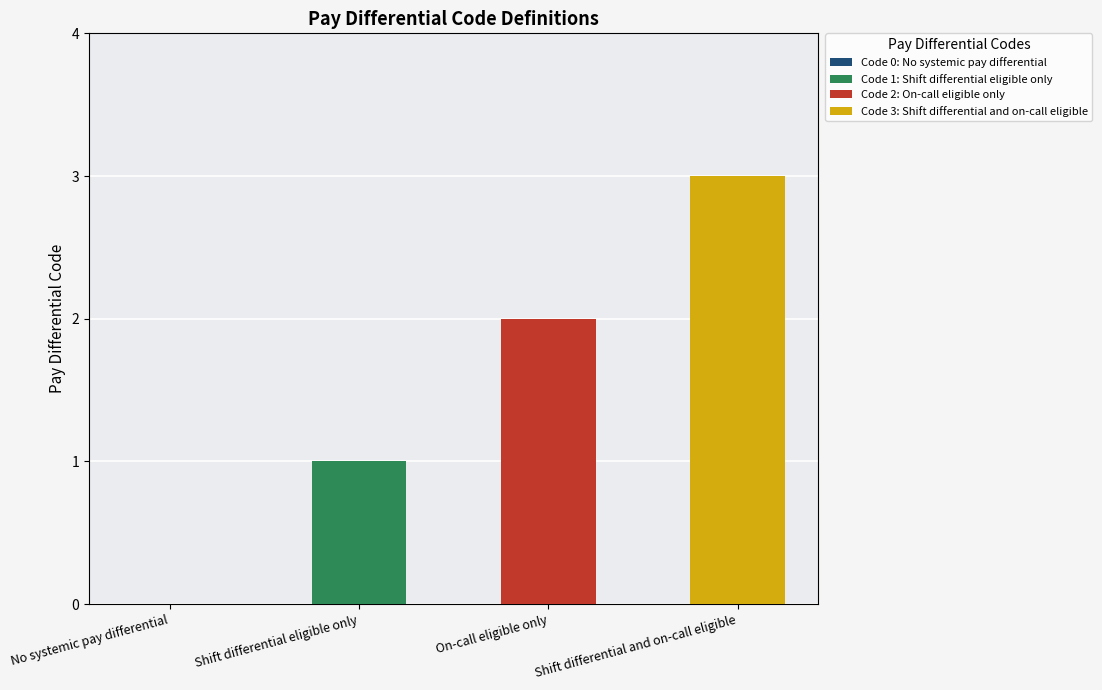

Read the value at Shift differential eligible only.

1